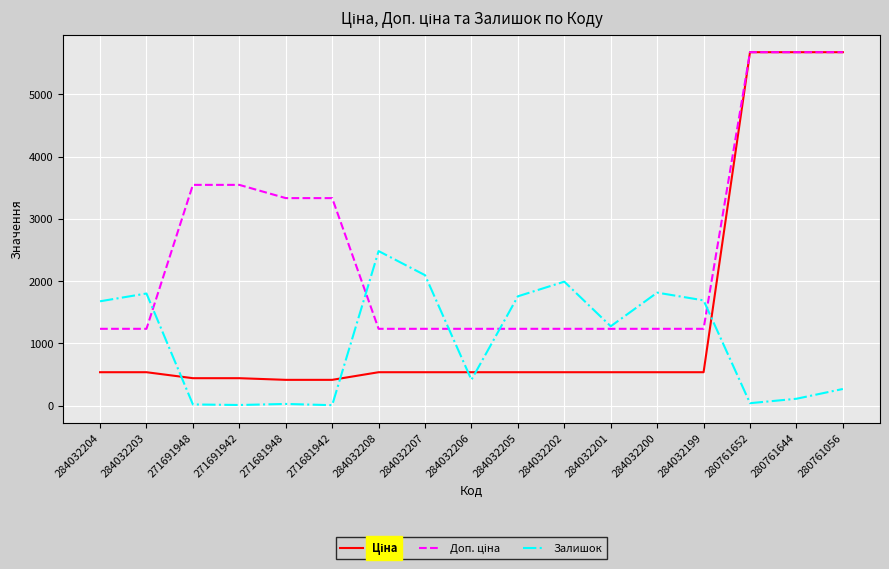

Does the chart have visible grid lines?

Yes